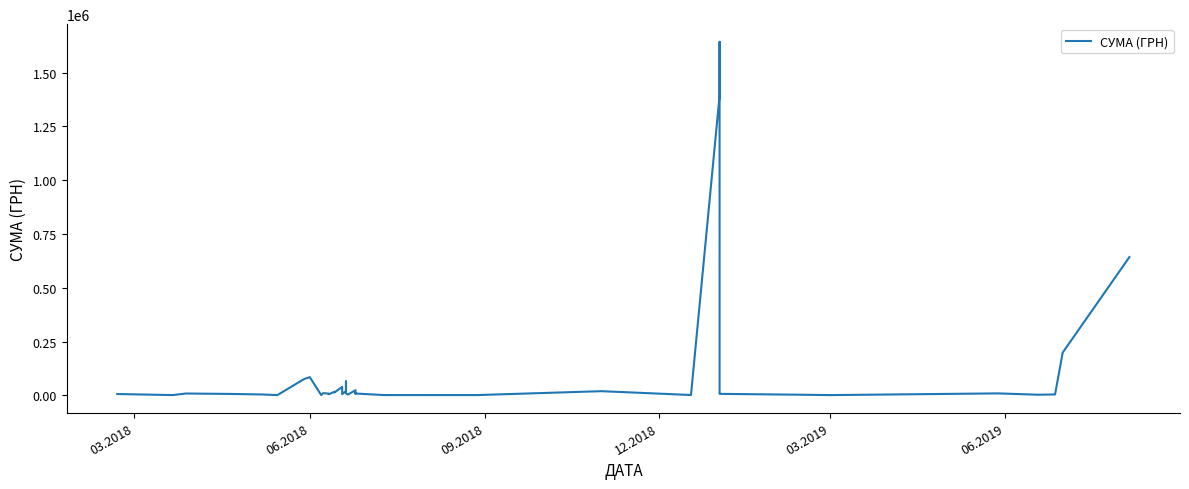

Reading left to right, transcribe all the data shown in this chart.

6150.0	1258.0	8500.0	8500.0	6593.0	4099.8	1088.6	75670.0	84637.0	1253.6	10304.0	7907.5	5075.0	16830.0	13500.0	39560.0	5760.0	20000.0	64750.0	9350.0	3640.0	23800.0	8394.0	11225.0	8500.0	1284.0	1320.0	19410.0	1575.0	1393451.3	1643298.6	8190.0	6863.2	2997.6	1168.8	9082.5	2952.0	4118.0	198567.6	642692.7